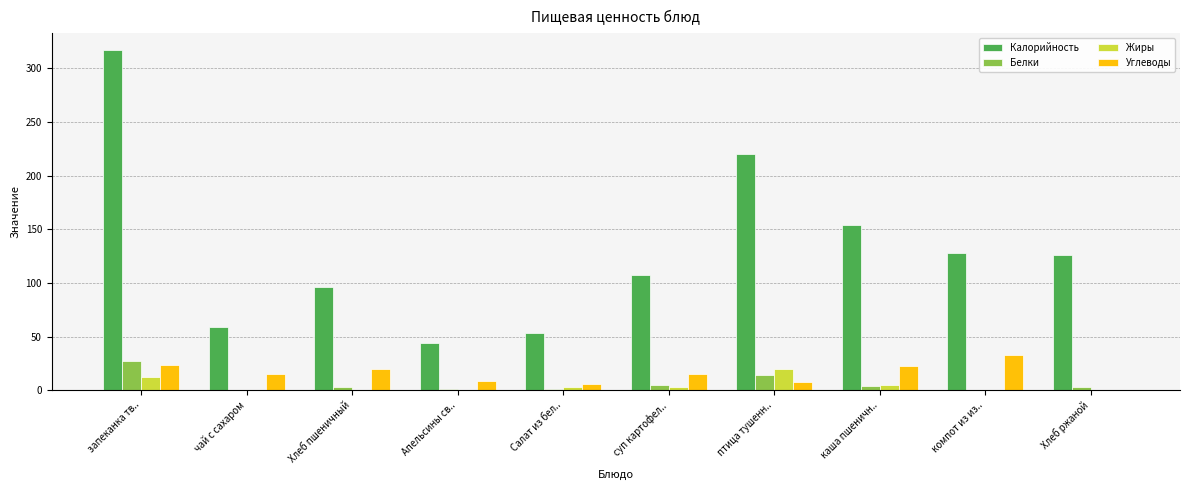

Which series has the widest spread of values?

Калорийность